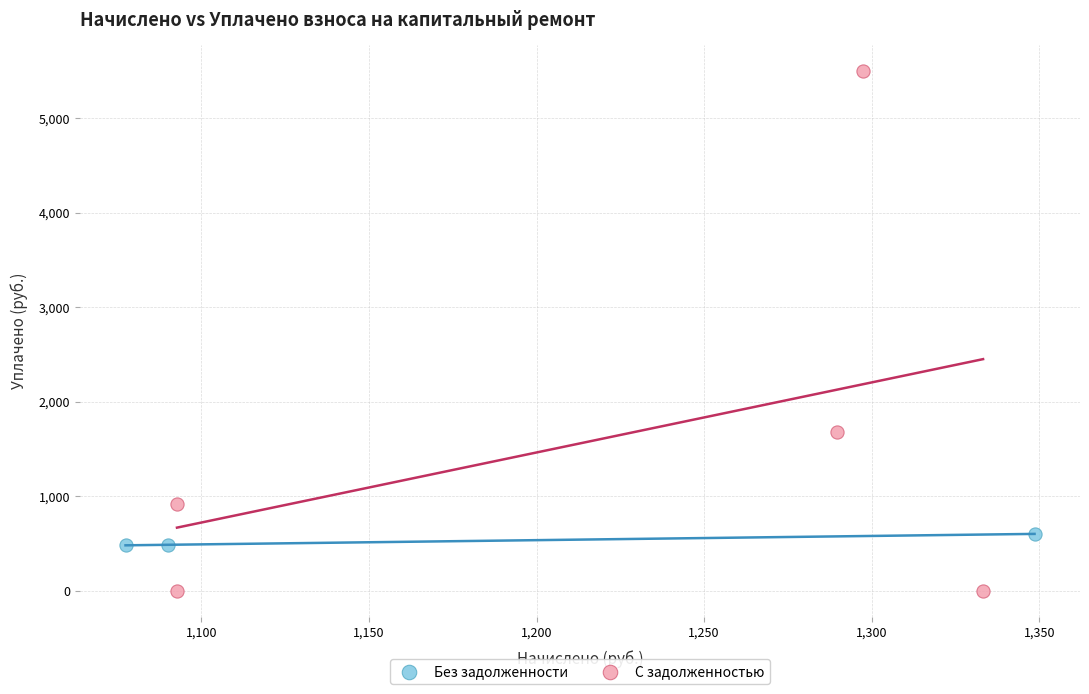

Which series contains the lowest Y value?

С задолженностью